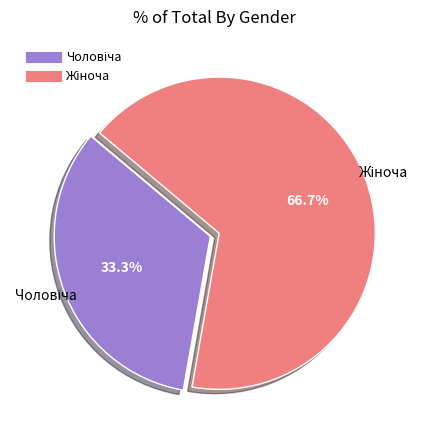

Is there a majority slice in this chart?

Yes